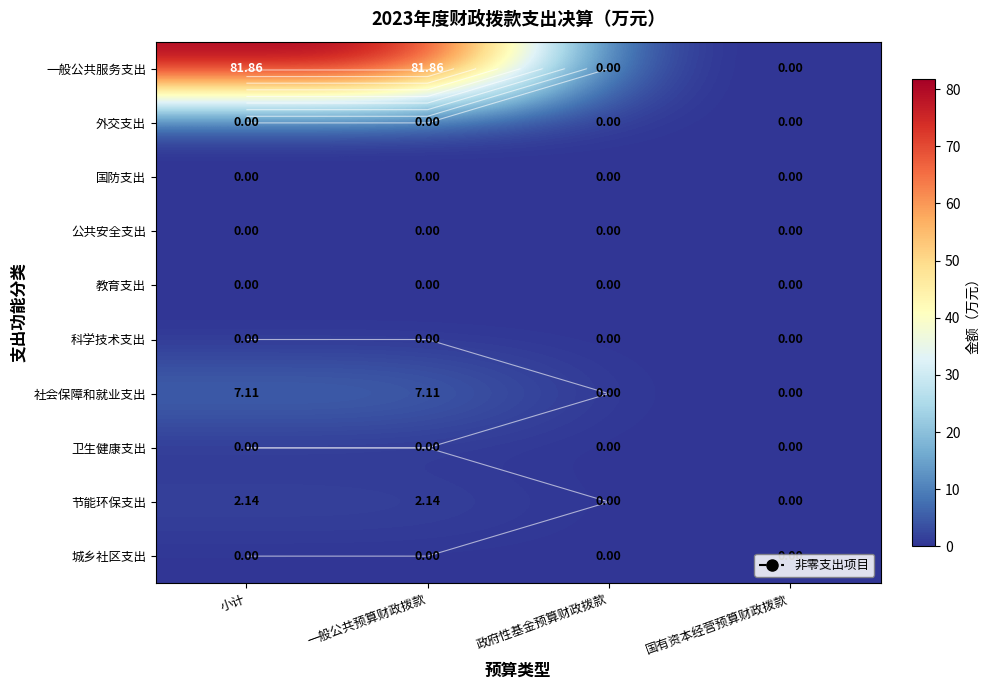

The value of 国防支出 at 一般公共预算财政拨款 is 0.0. True or false?

True